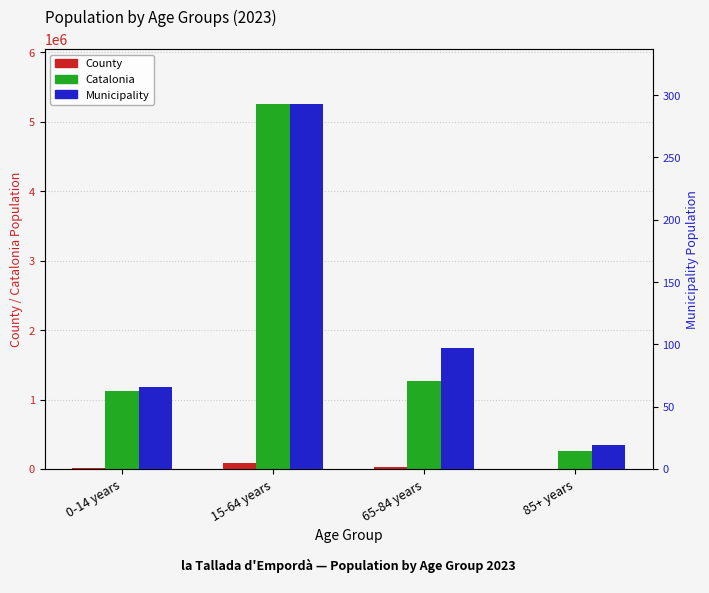

What is the average value of the County series?

35332